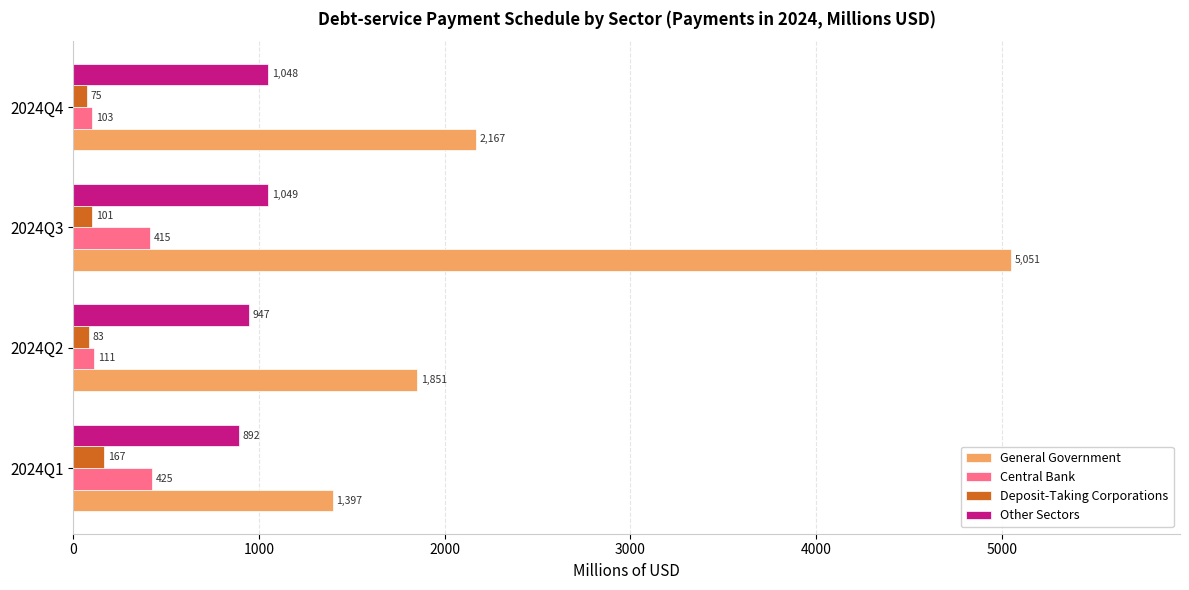

List the labels in order of Deposit-Taking Corporations value, smallest first.

2024Q4, 2024Q2, 2024Q3, 2024Q1